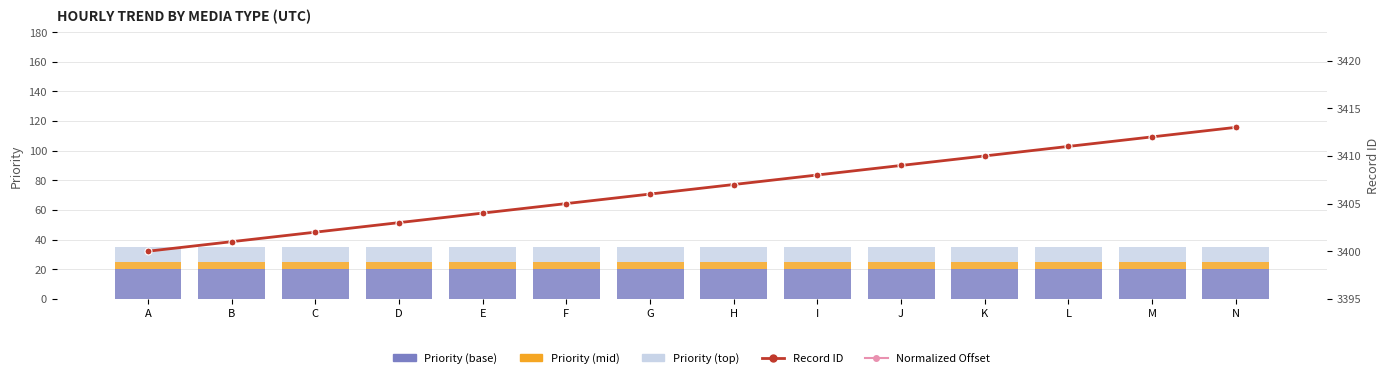

What is the maximum value for Normalized Offset?

40.0